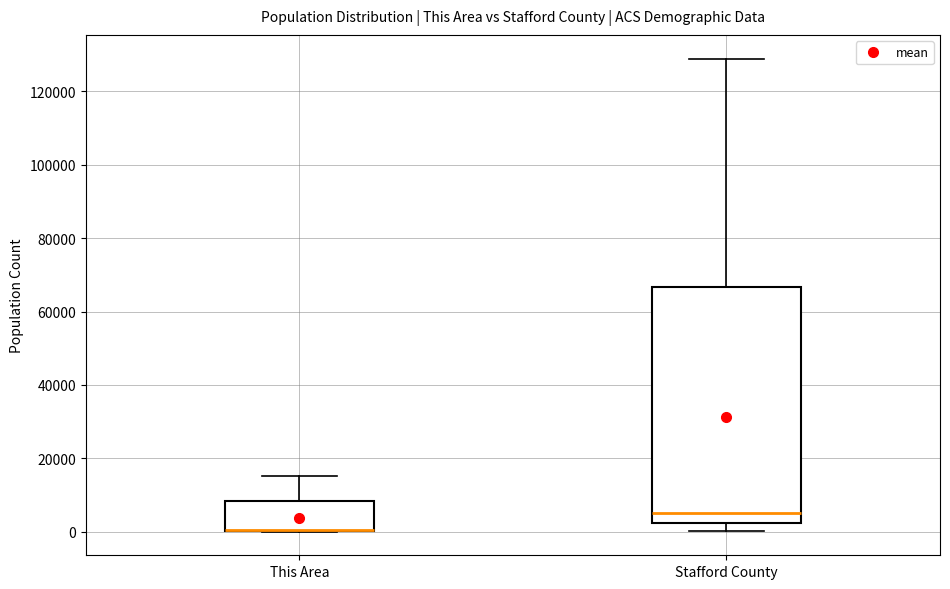

Where does the median line of the box for Stafford County sit on the y-axis? The values are not printed on the chart, so give them approximately, as read against the axis.

6000